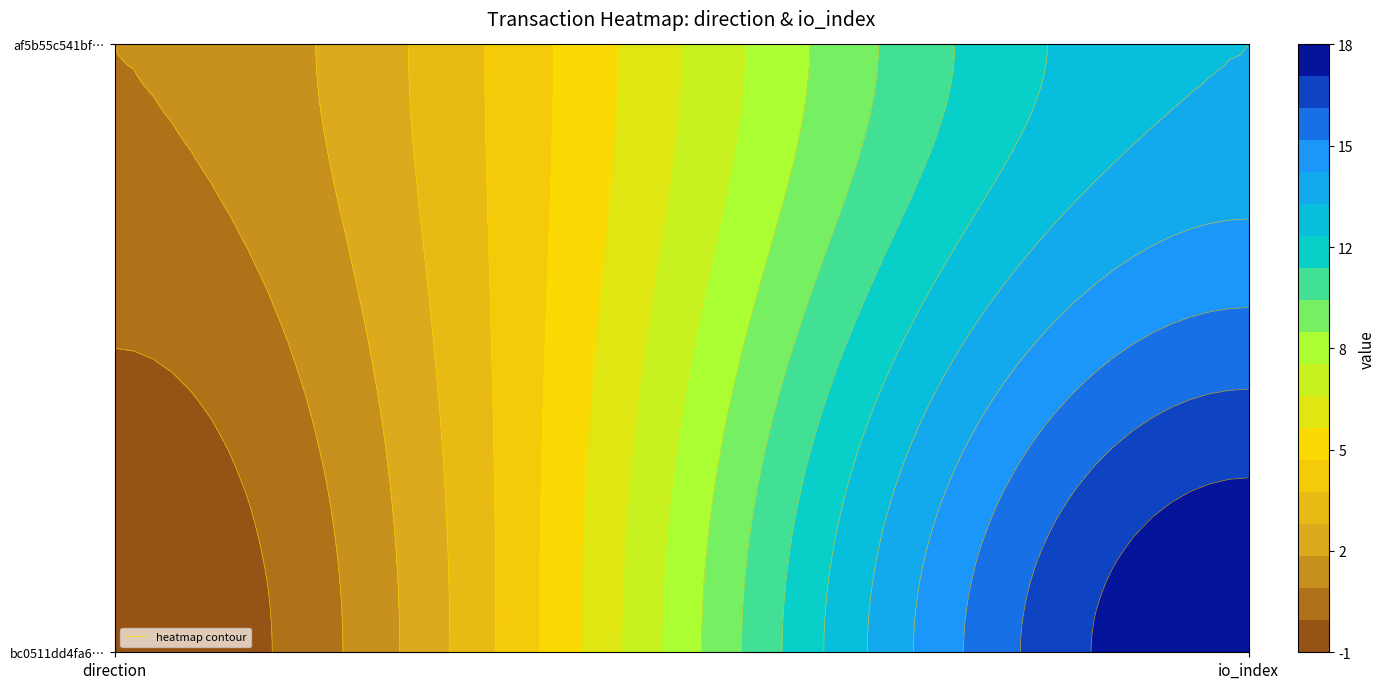

List the labels in order of af5b55c541bf1d727158e4e17d21f189d383a29 value, smallest first.

0, 1